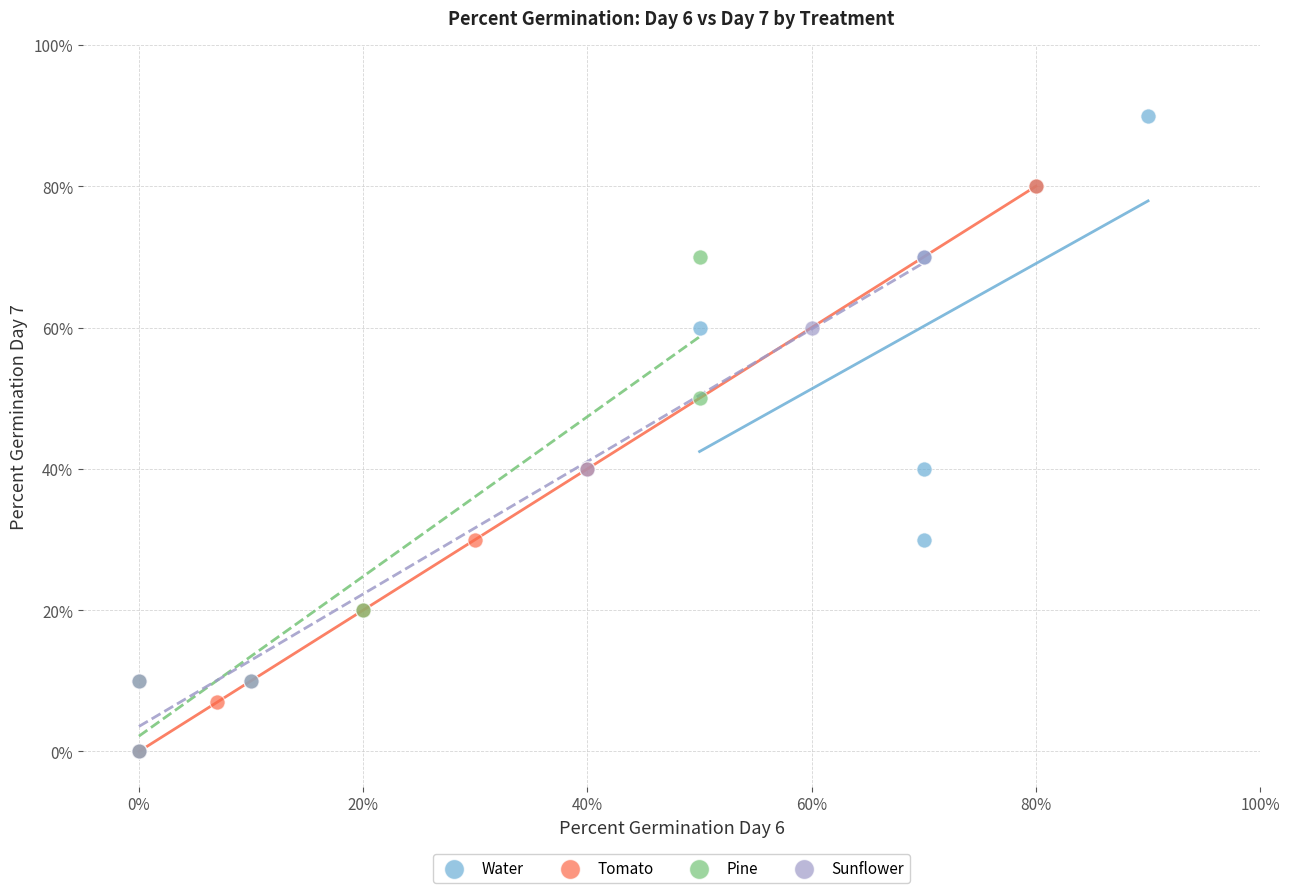

Which series has the widest spread of Y values?

Tomato